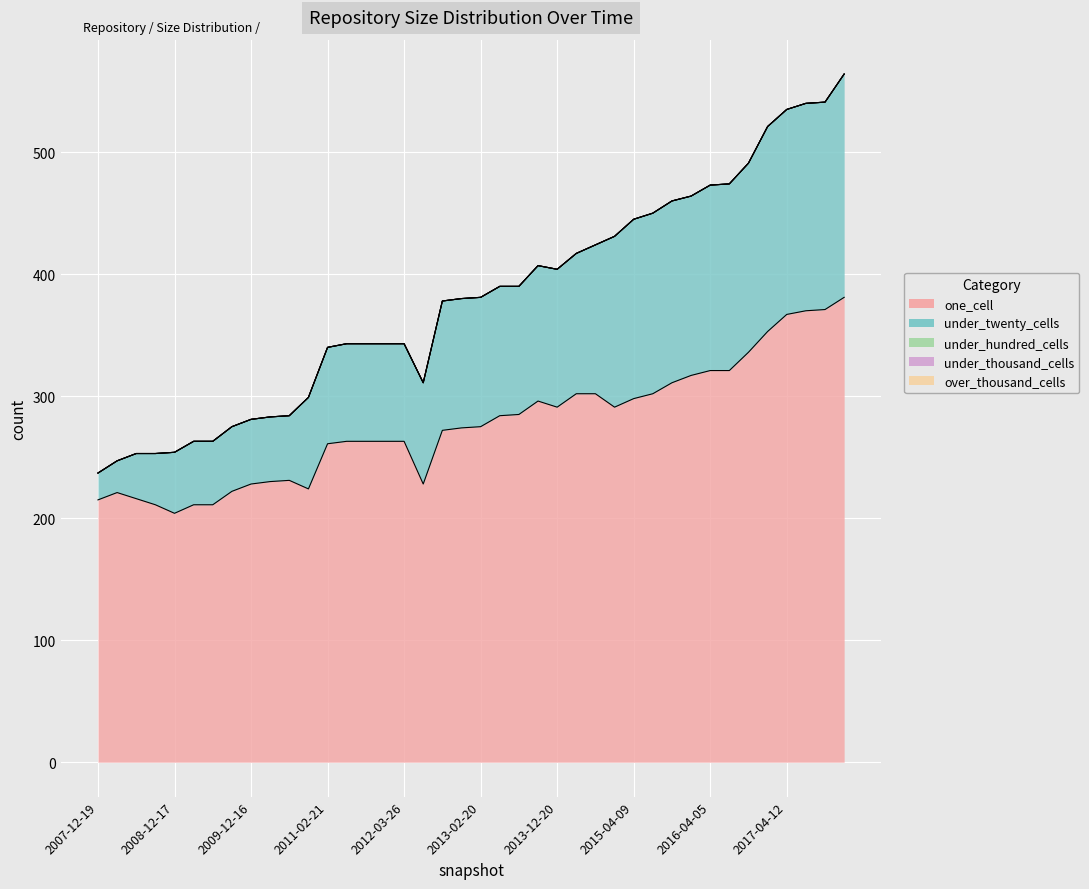

True or false: under_hundred_cells has more than 2 points higher than both neighbors.

False